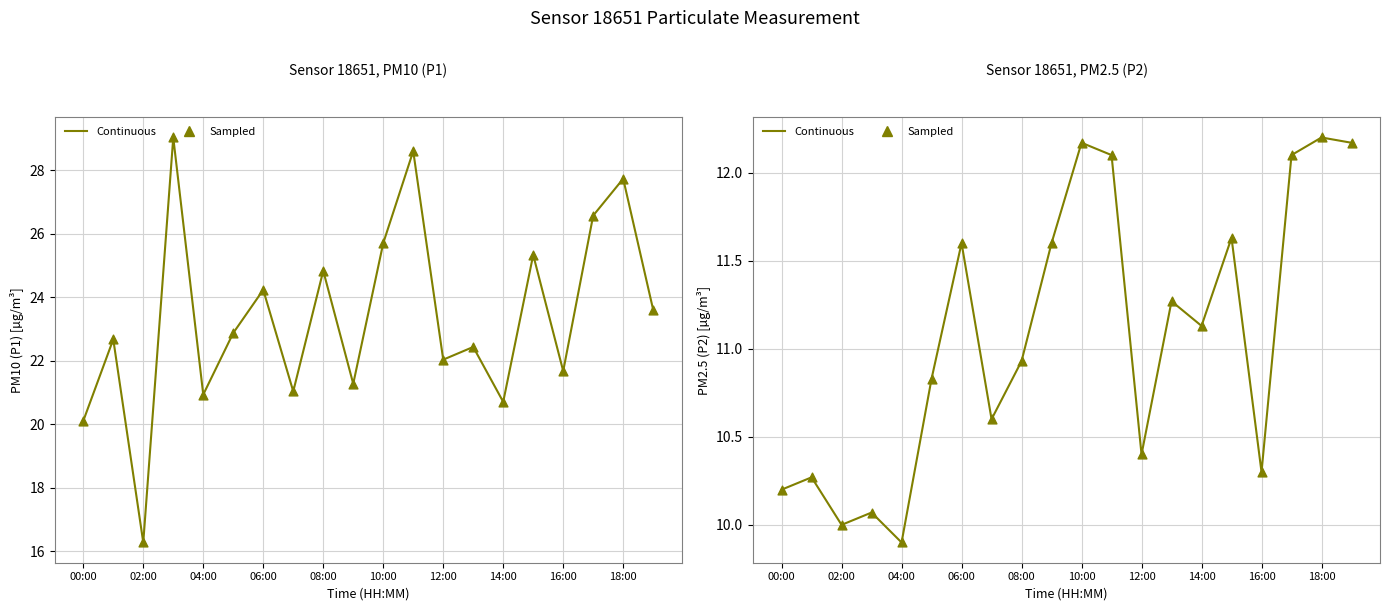

Which series has the widest spread of Y values?

P1-line